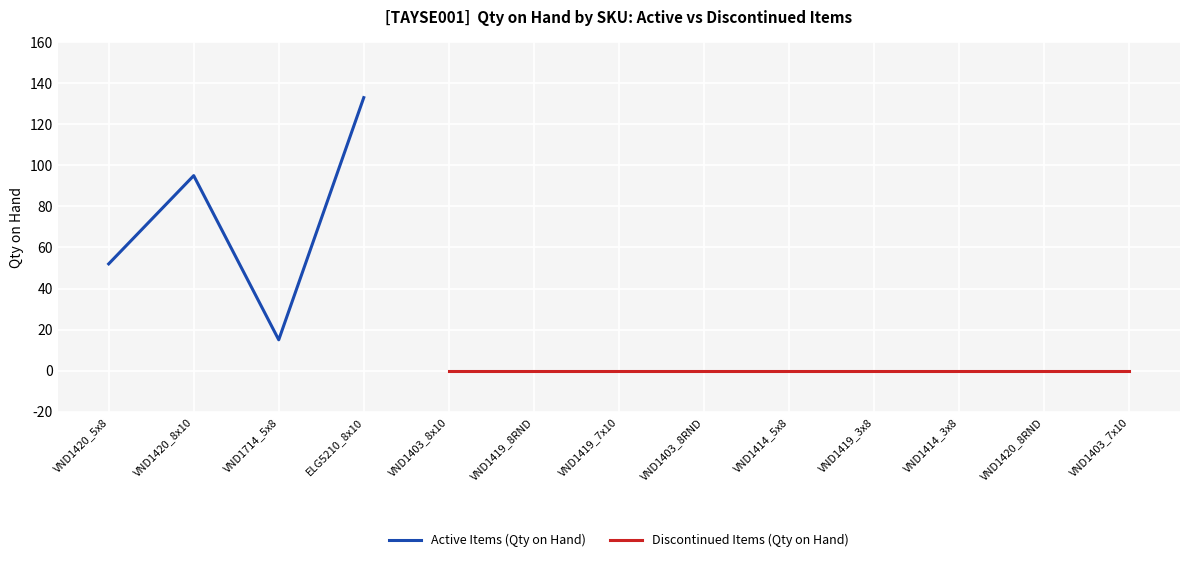

True or false: Discontinued Items (Qty on Hand) has more than 1 interior local peaks.

False